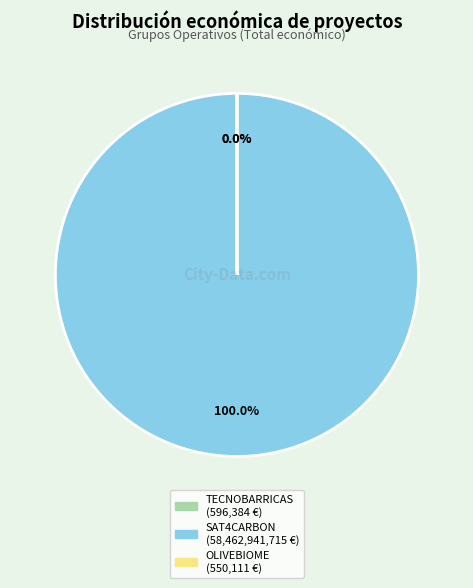

True or false: OLIVEBIOME accounts for 0% of the total.

True